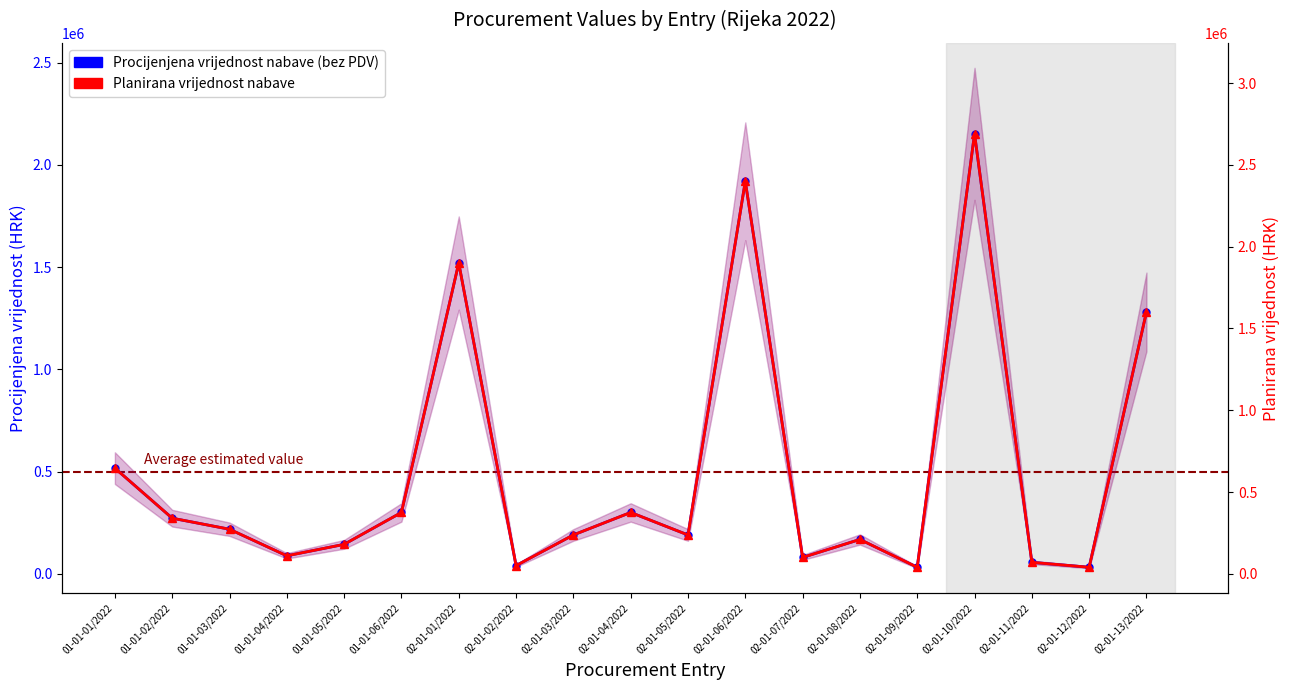

How many lines are shown in the chart?

2